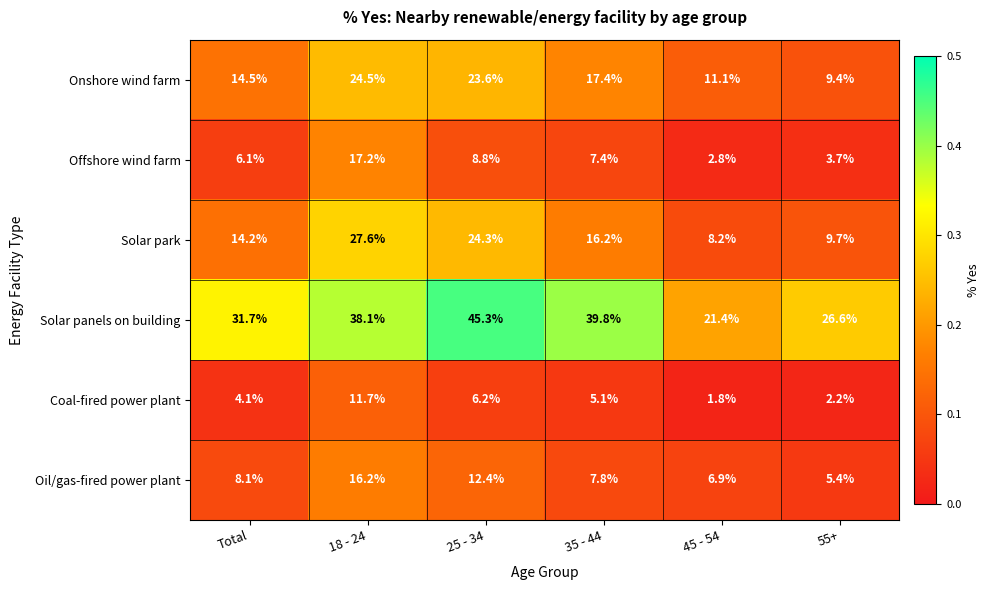

Read the Coal-fired power plant value at Total.

4.1